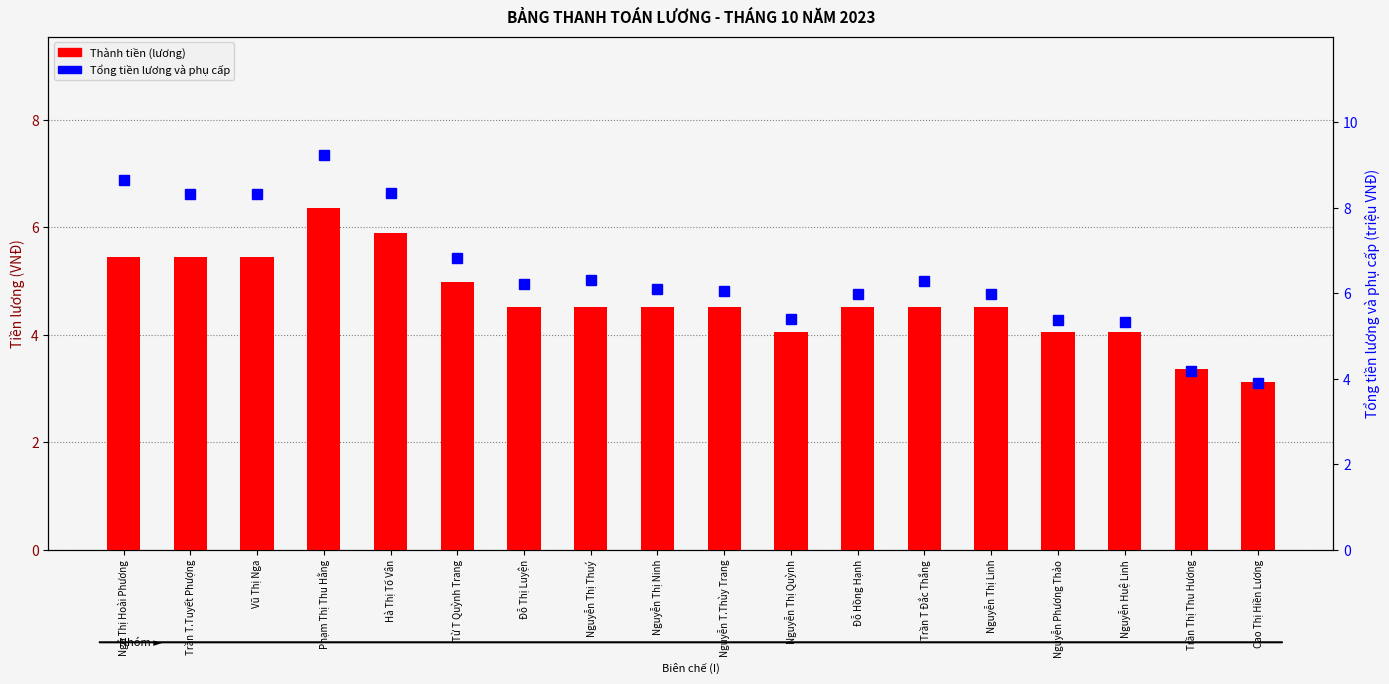

What is the approximate value of Tổng tiền lương và phụ cấp at Nguyễn Thị Thuý?

6.3